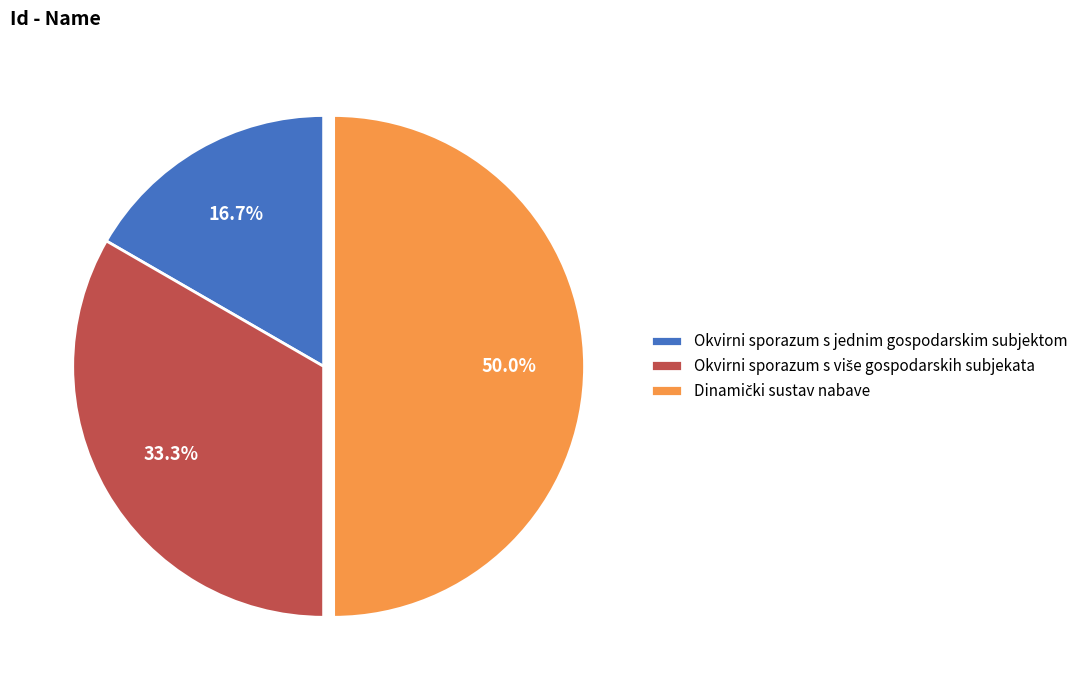

What is the smallest slice in the pie chart?

Okvirni sporazum s jednim gospodarskim subjektom